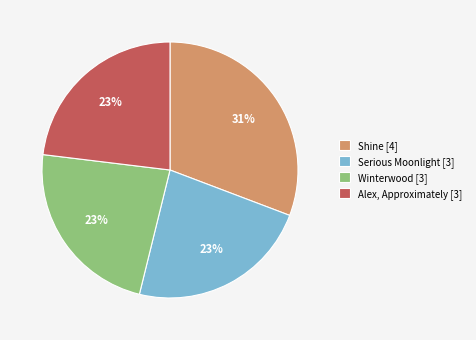

To the nearest percent, what percentage of the pie is Winterwood?

23%